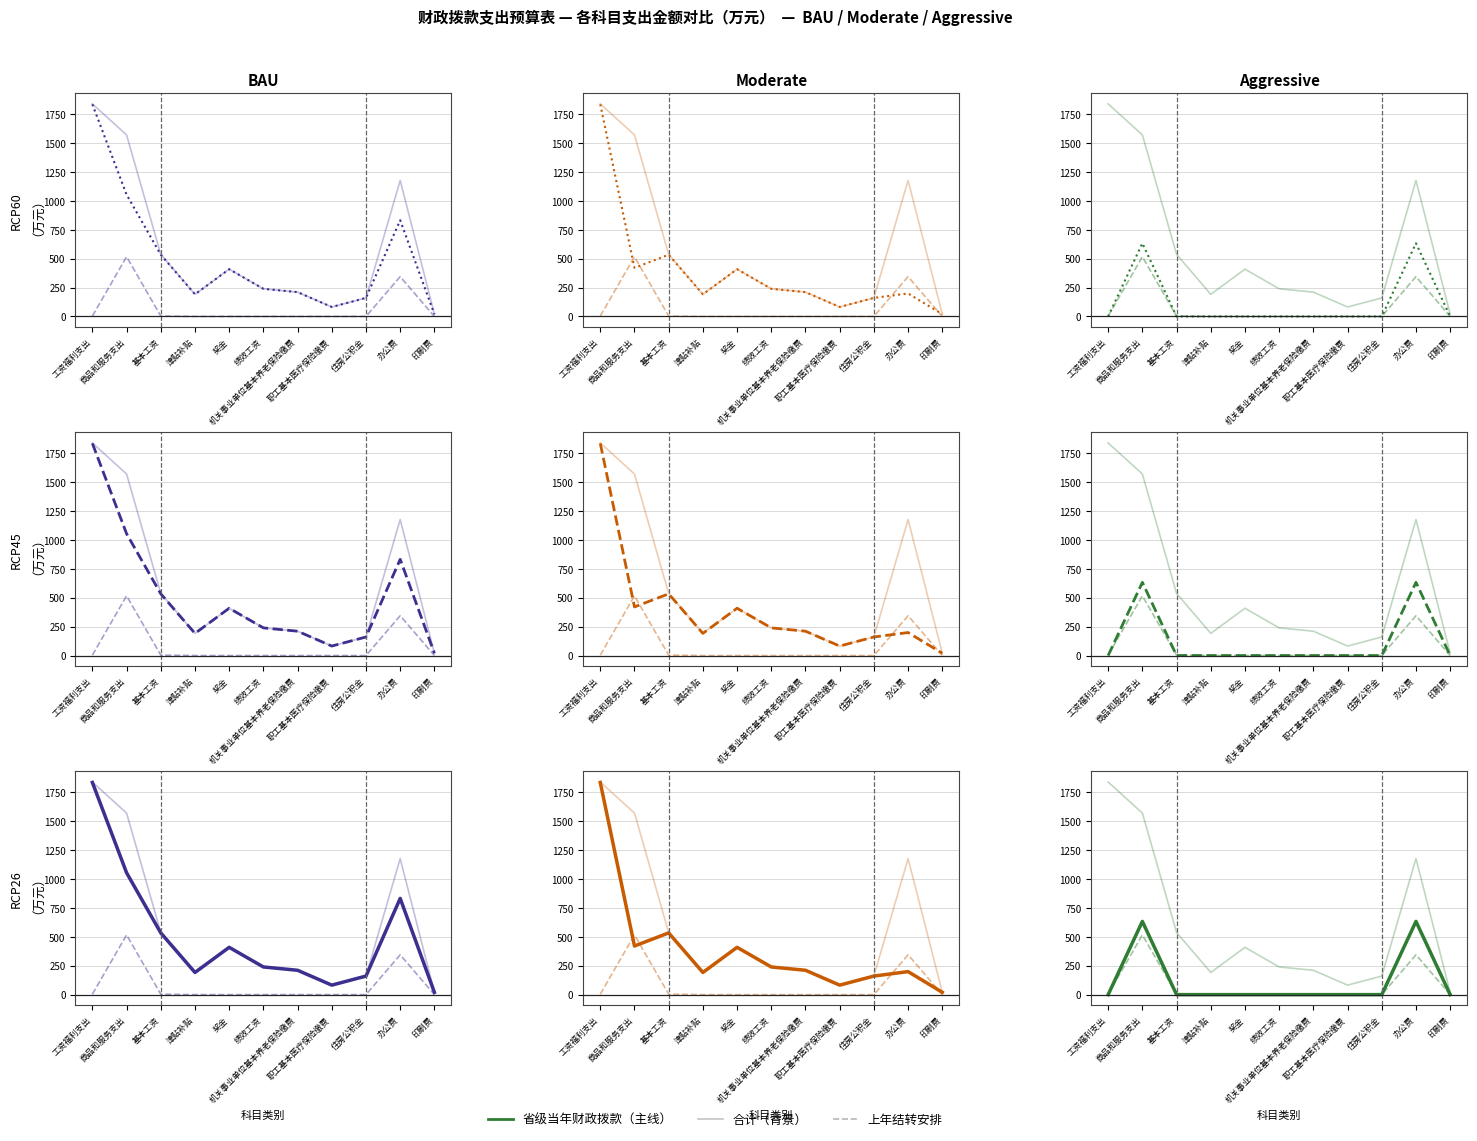

True or false: 省级当年财政拨款 and 项目支出 cross at least once.

False